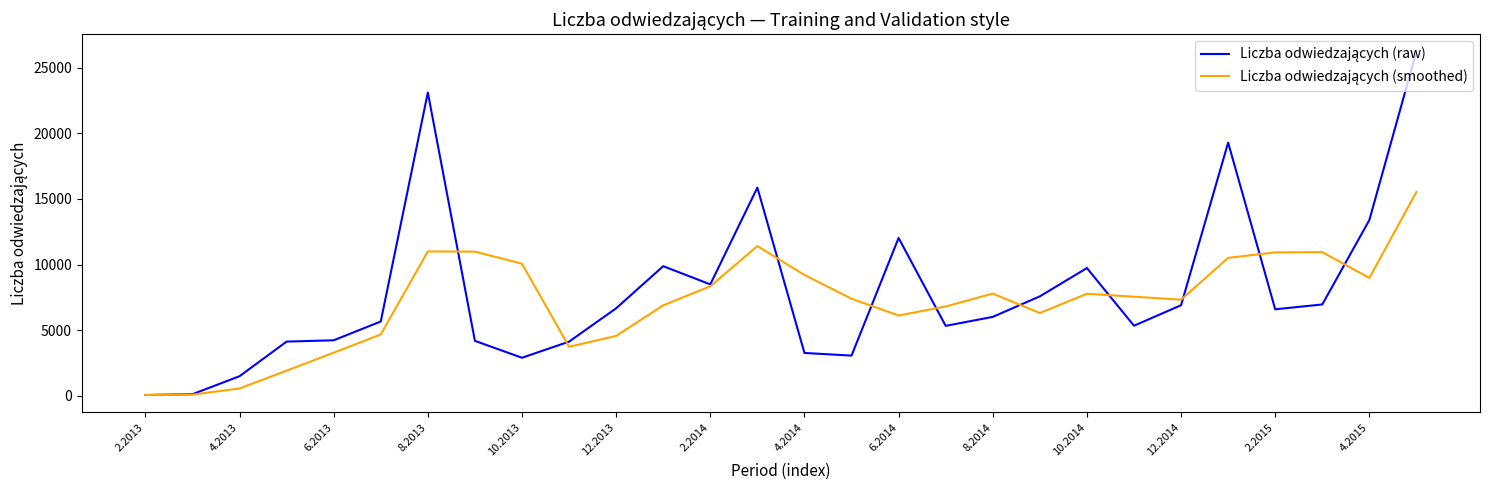

What is the maximum value shown in the chart?

26250